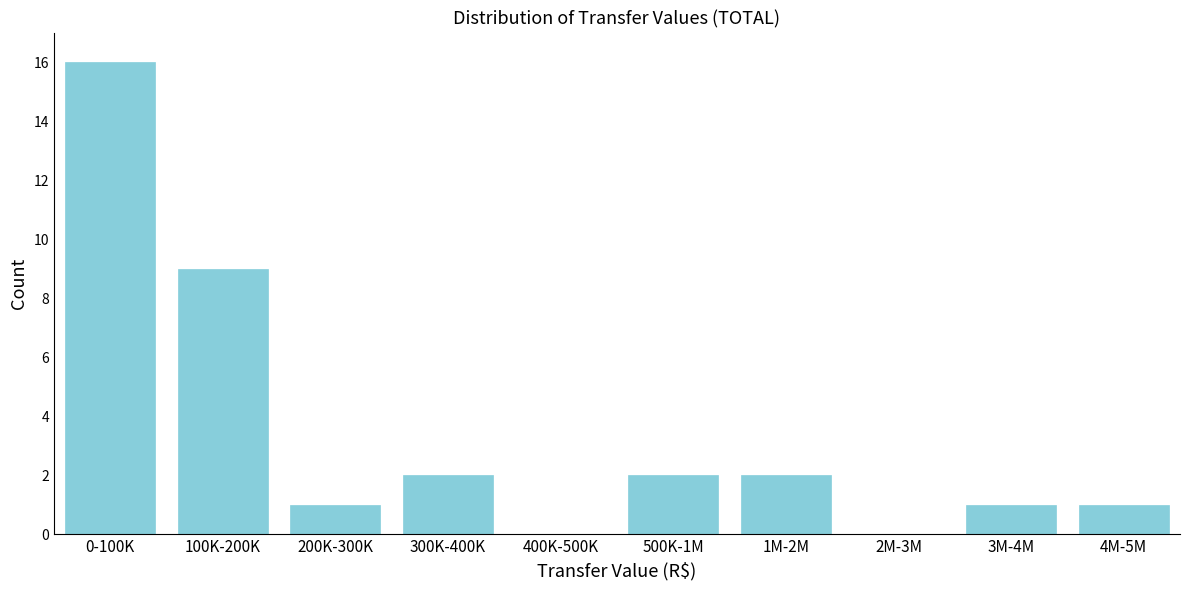

Reading left to right, list all the values displayed in this chart.

0-100K=16	100K-200K=9	200K-300K=1	300K-400K=2	400K-500K=0	500K-1M=2	1M-2M=2	2M-3M=0	3M-4M=1	4M-5M=1